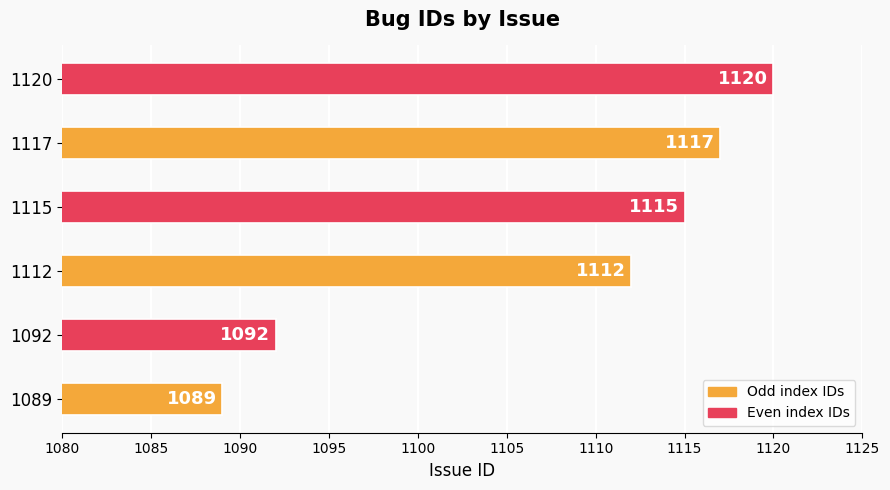

What is the sum of all values?

6645